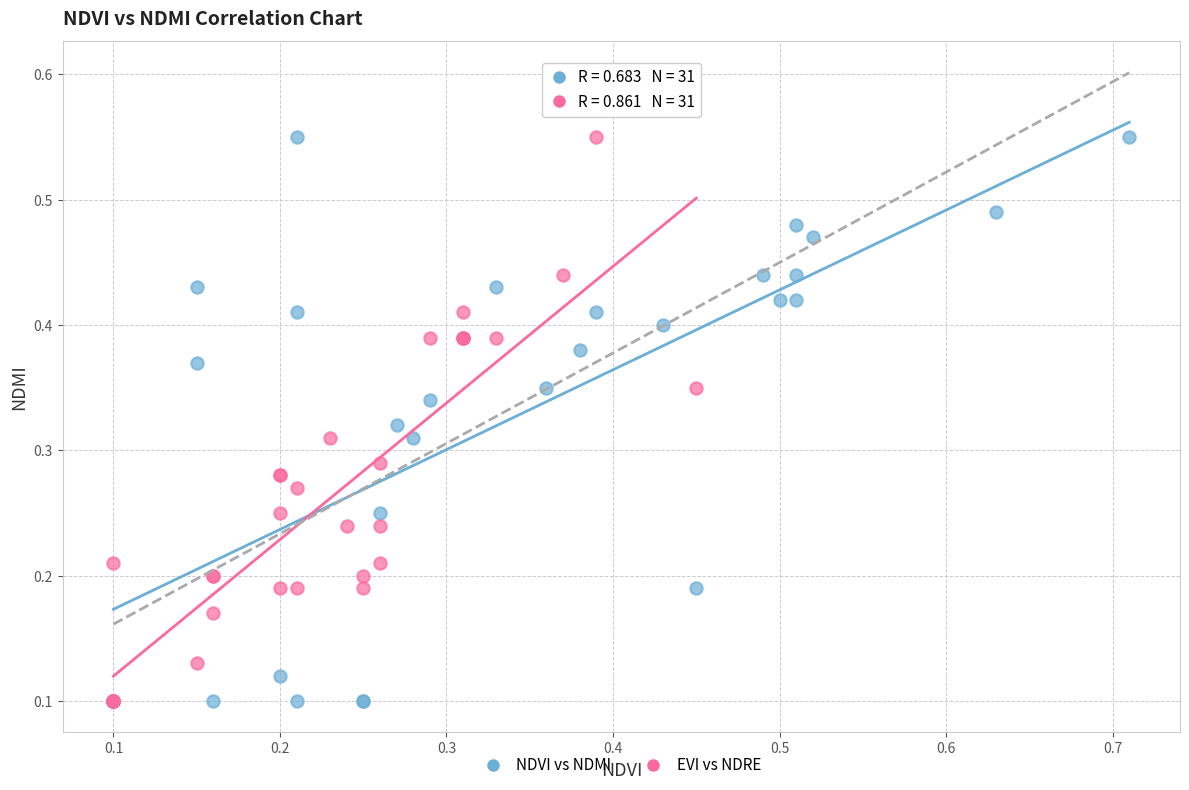

What are all the series names shown in the legend?

NDVI vs NDMI, EVI vs NDRE